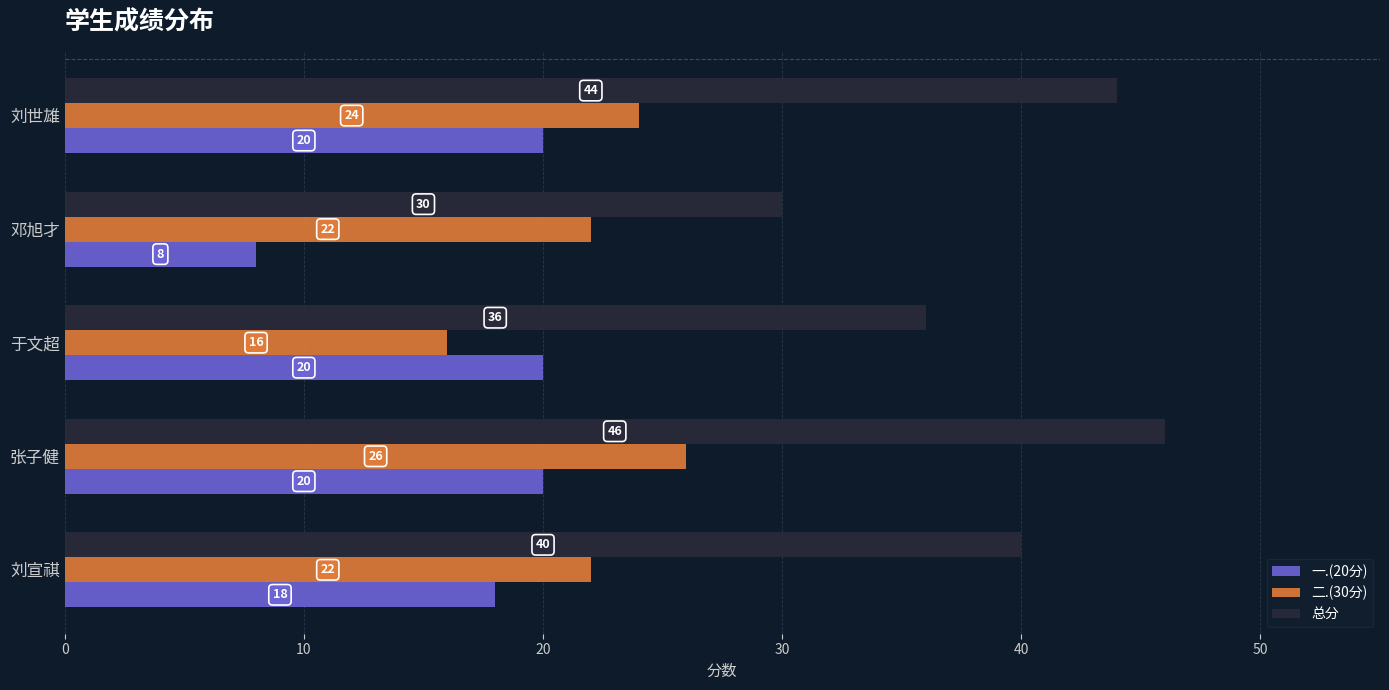

List the series in order of their peak value, lowest first.

一.(20分), 二.(30分), 总分